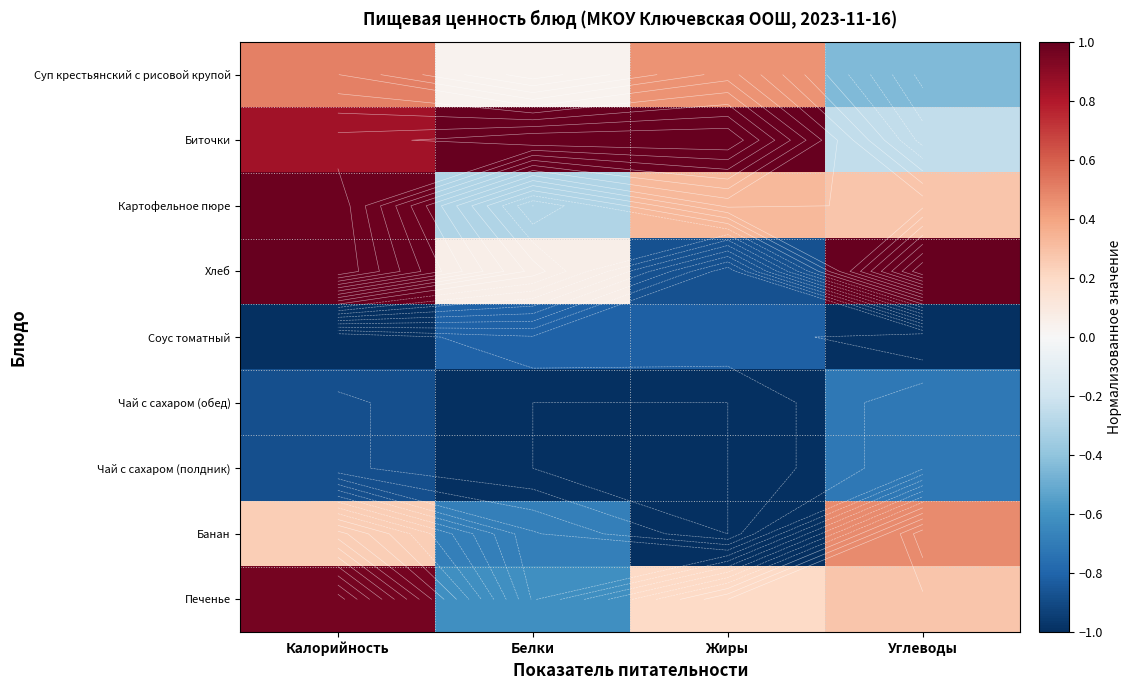

Which has a higher value, Углеводы or Белки?

Белки